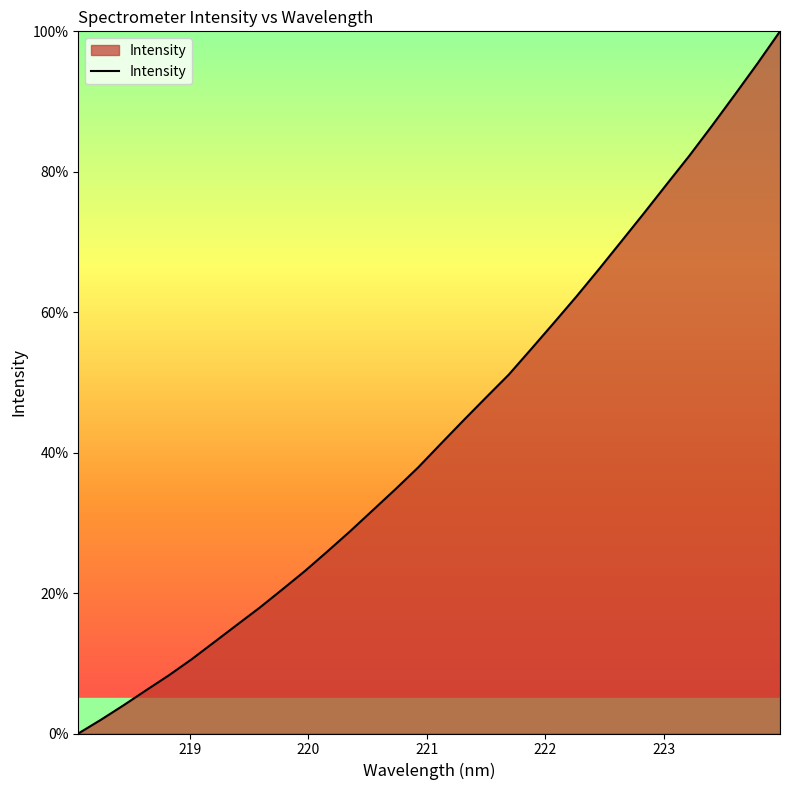

What is the greatest value displayed?

100.0